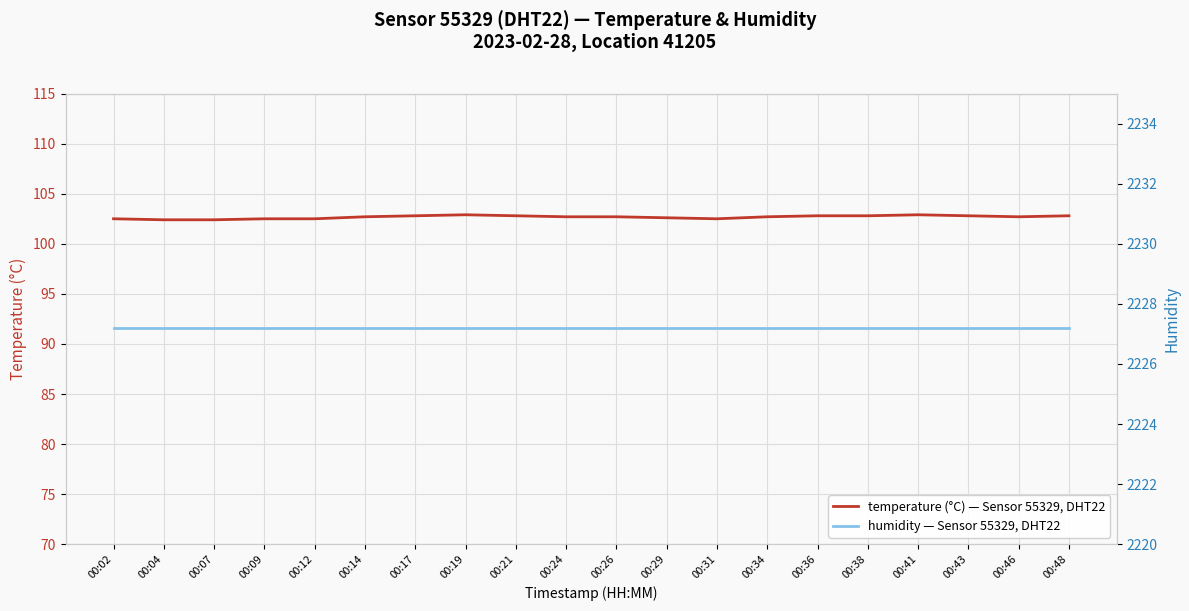

Is it true that temperature (°C) — Sensor 55329, DHT22 equals 102.8 at 00:21?

True